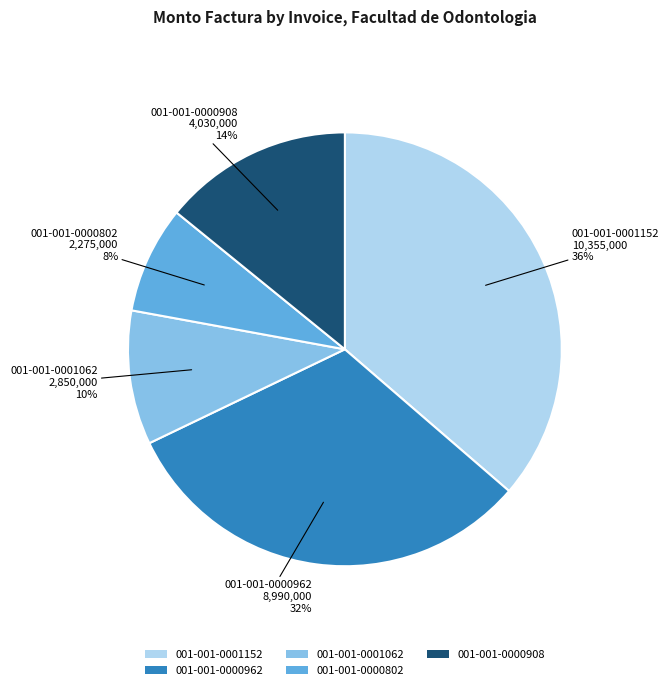

To the nearest percent, what is the difference between the 001-001-0000962 and 001-001-0001062 slice percentages?

22%